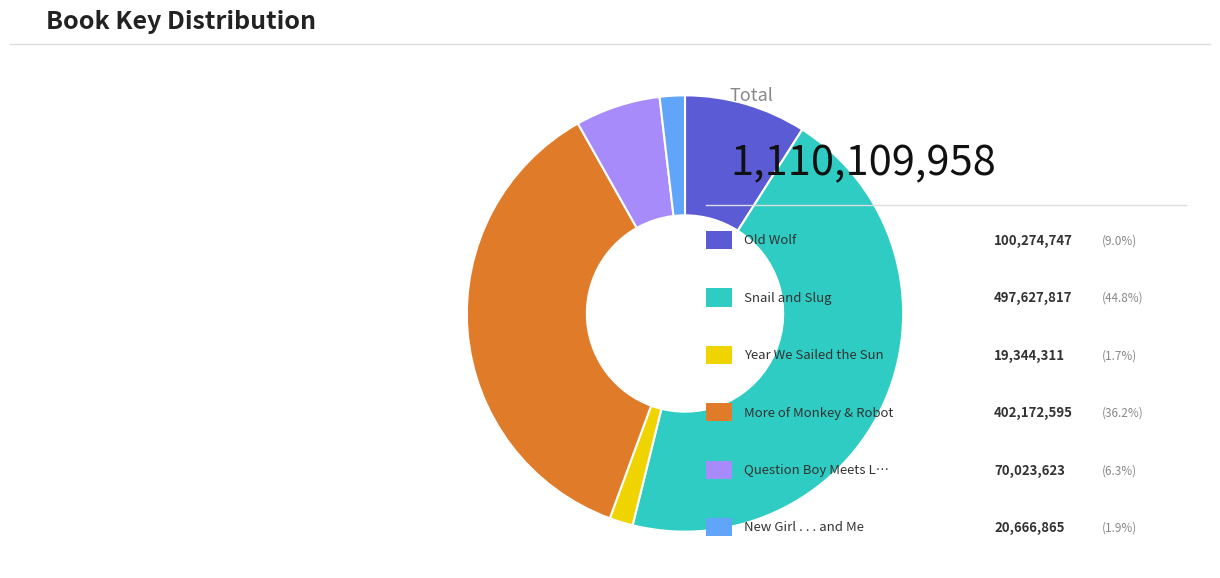

How many segments does this pie chart have?

6